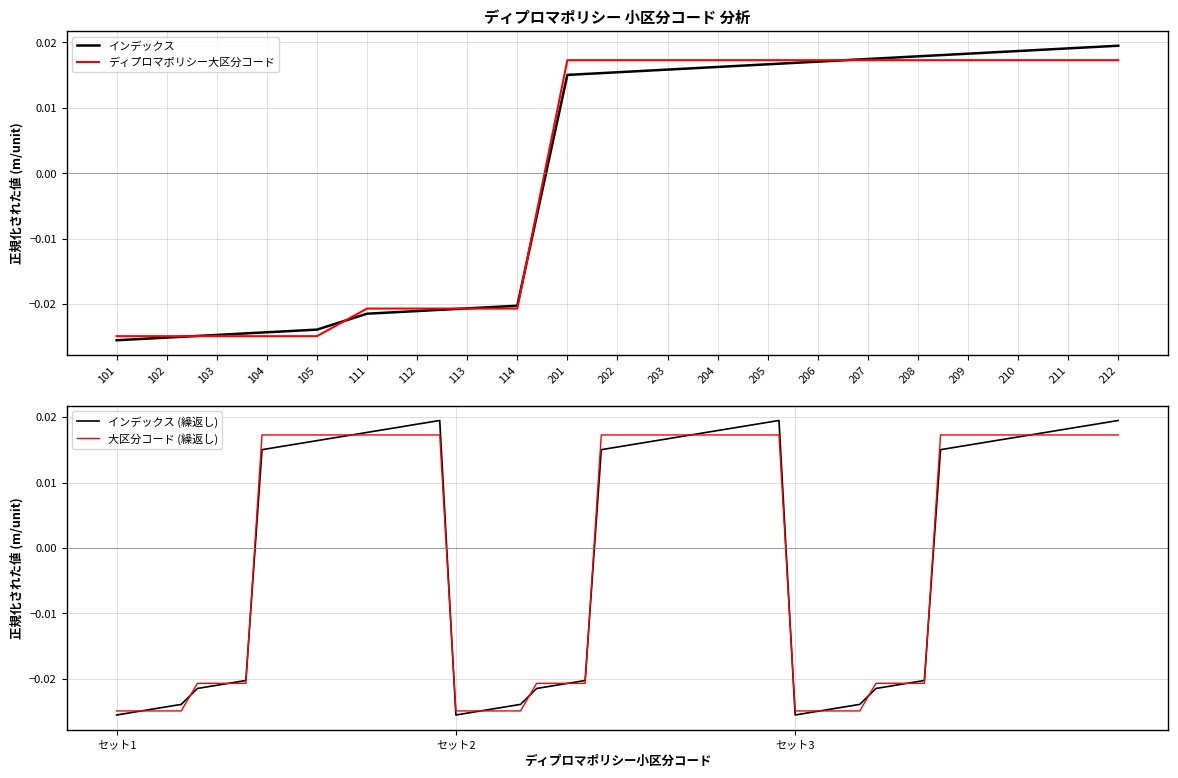

Reading left to right, what are all the values shown in this chart?

インデックス: 101=-0.0	102=-0.0	103=-0.0	104=-0.0	105=-0.0	111=-0.0	112=-0.0	113=-0.0	114=-0.0	201=0.0	202=0.0	203=0.0	204=0.0	205=0.0	206=0.0	207=0.0	208=0.0	209=0.0	210=0.0	211=0.0	212=0.0
ディプロマポリシー大区分コード: 101=-0.0	102=-0.0	103=-0.0	104=-0.0	105=-0.0	111=-0.0	112=-0.0	113=-0.0	114=-0.0	201=0.0	202=0.0	203=0.0	204=0.0	205=0.0	206=0.0	207=0.0	208=0.0	209=0.0	210=0.0	211=0.0	212=0.0